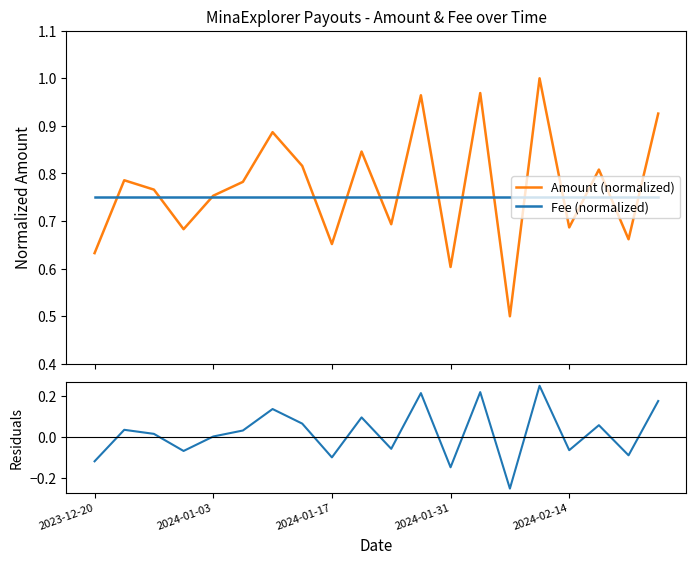

True or false: Amount (normalized) has more than 1 points higher than both neighbors.

True